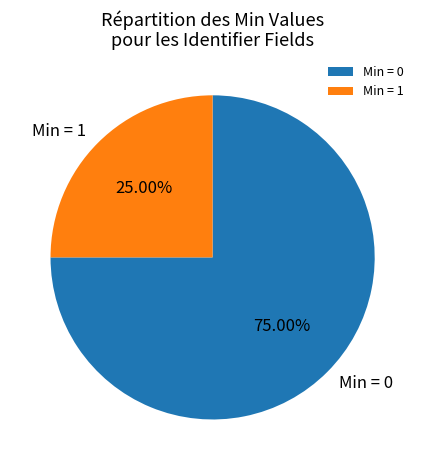

Which category has the smallest portion of the pie?

Min = 1